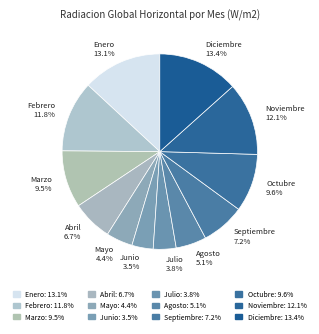

To the nearest percent, what percentage of the pie is Enero?

13%